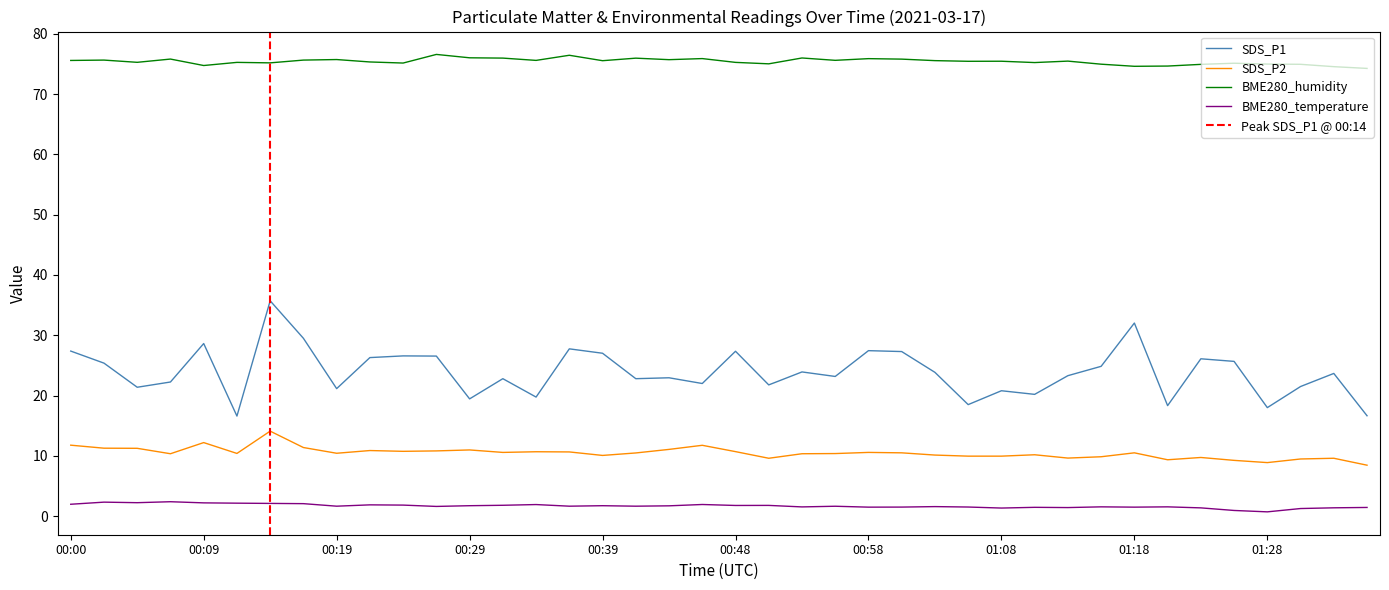

True or false: BME280_humidity has a value of 74.8 at 00:09.

True